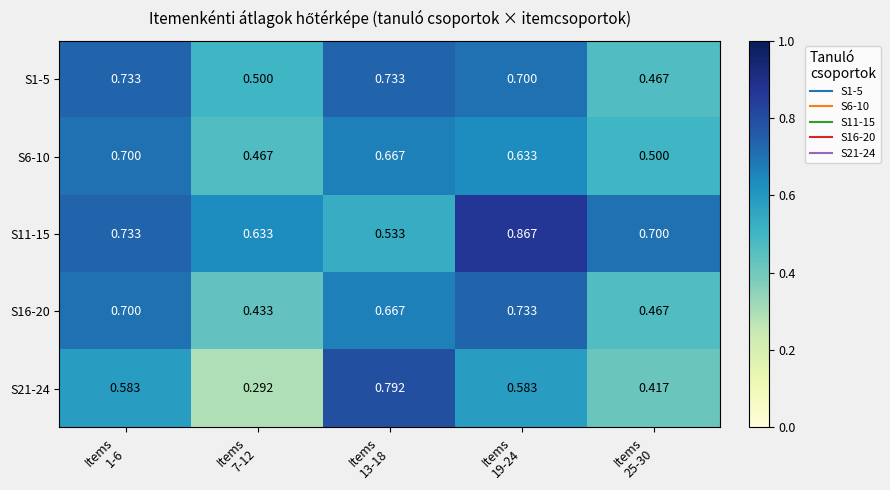

What is the greatest value displayed?

0.9